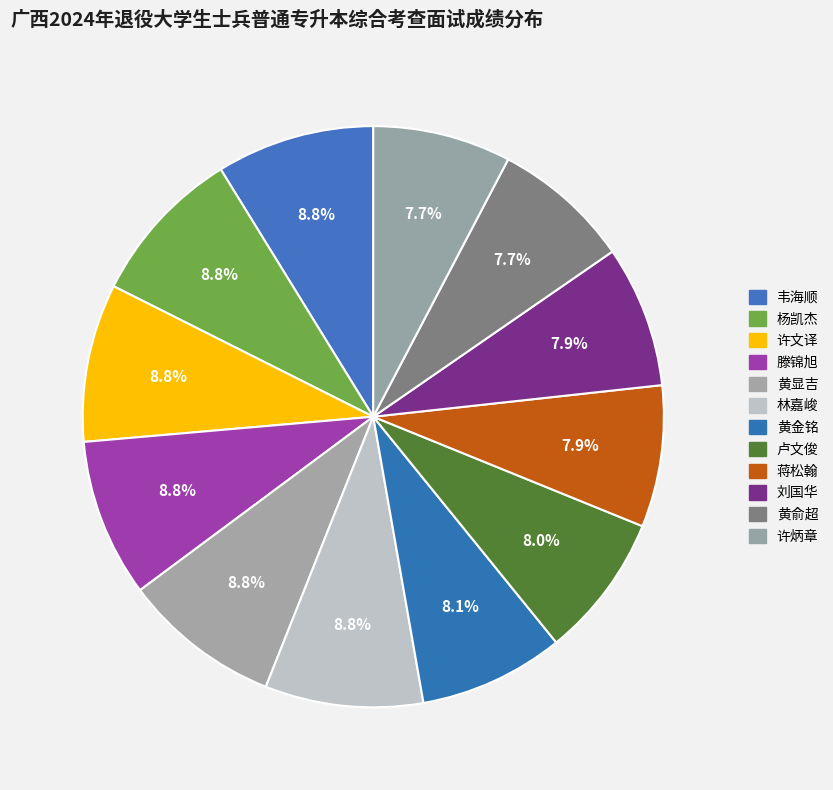

How many segments does this pie chart have?

12